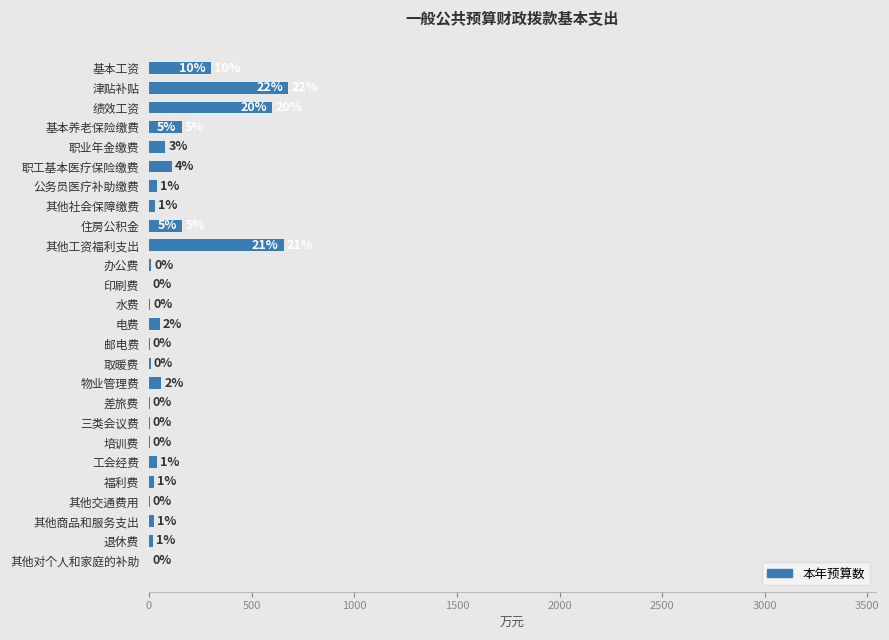

Are the bars horizontal?

Yes